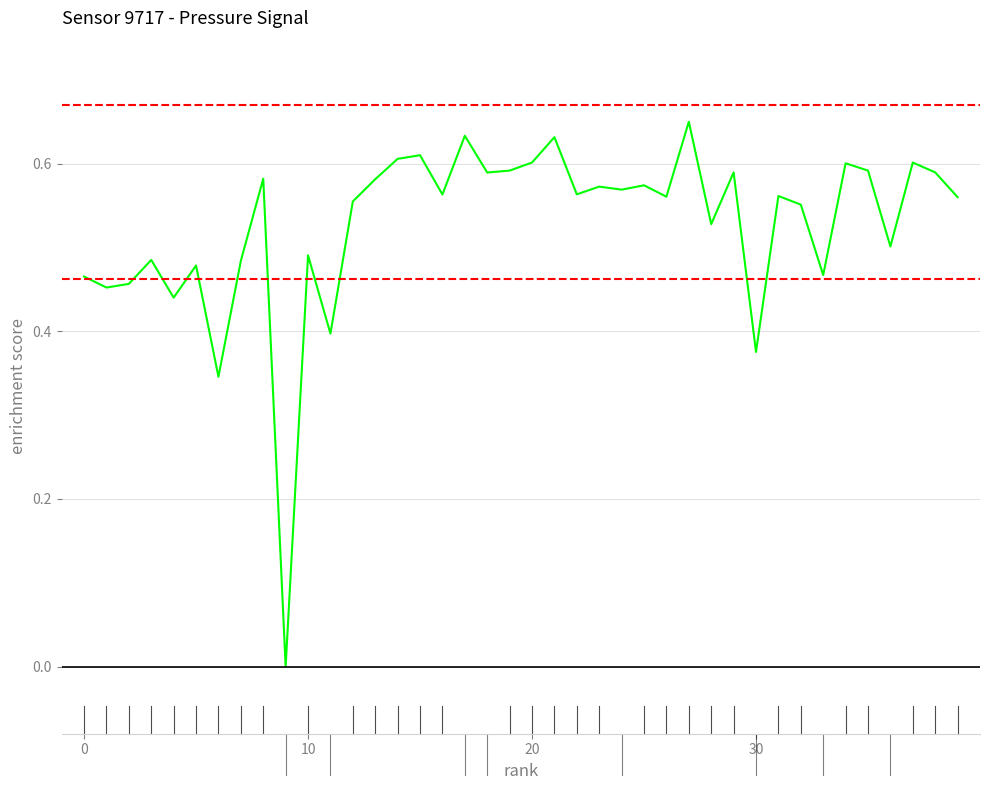

How many values are between 0 and 1?

40